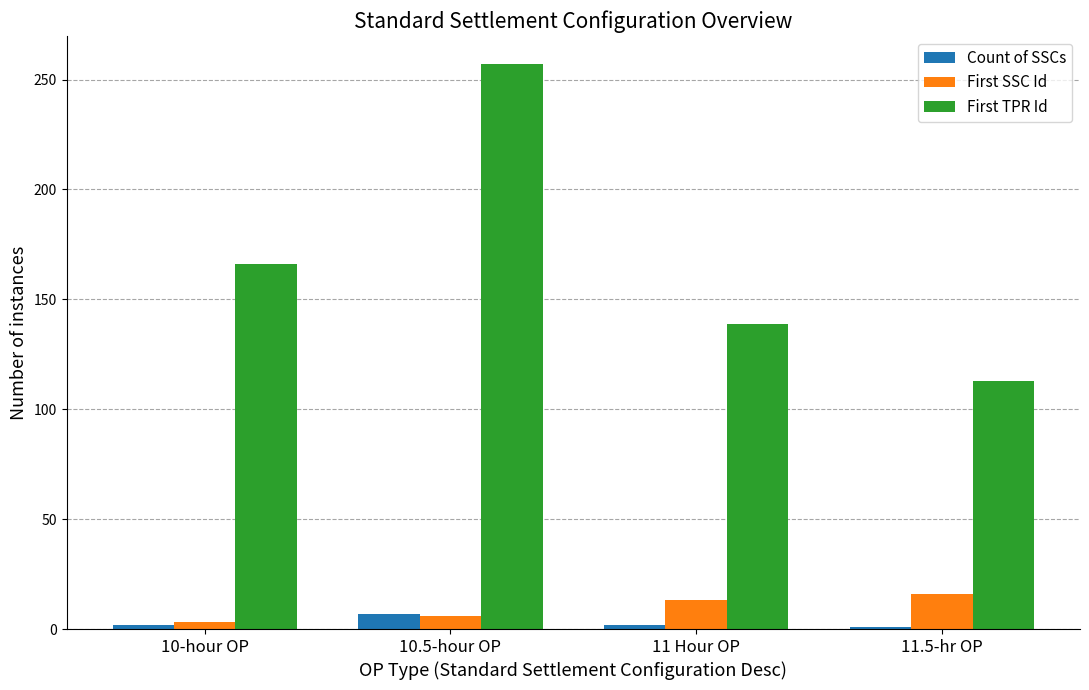

List the labels in order of First TPR Id value, smallest first.

11.5-hr OP, 11 Hour OP, 10-hour OP, 10.5-hour OP